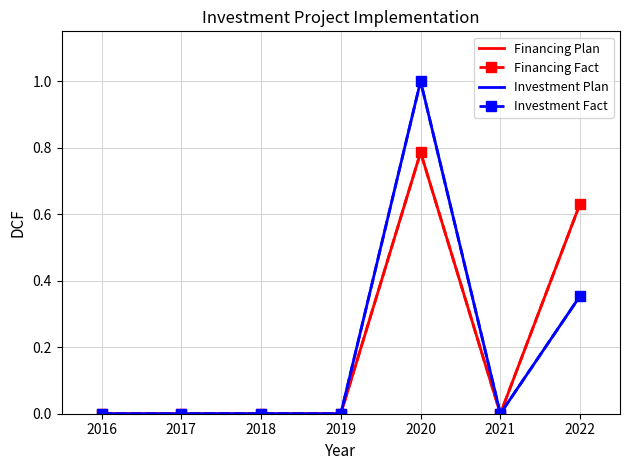

Where is the first local minimum for Investment Plan?

2021